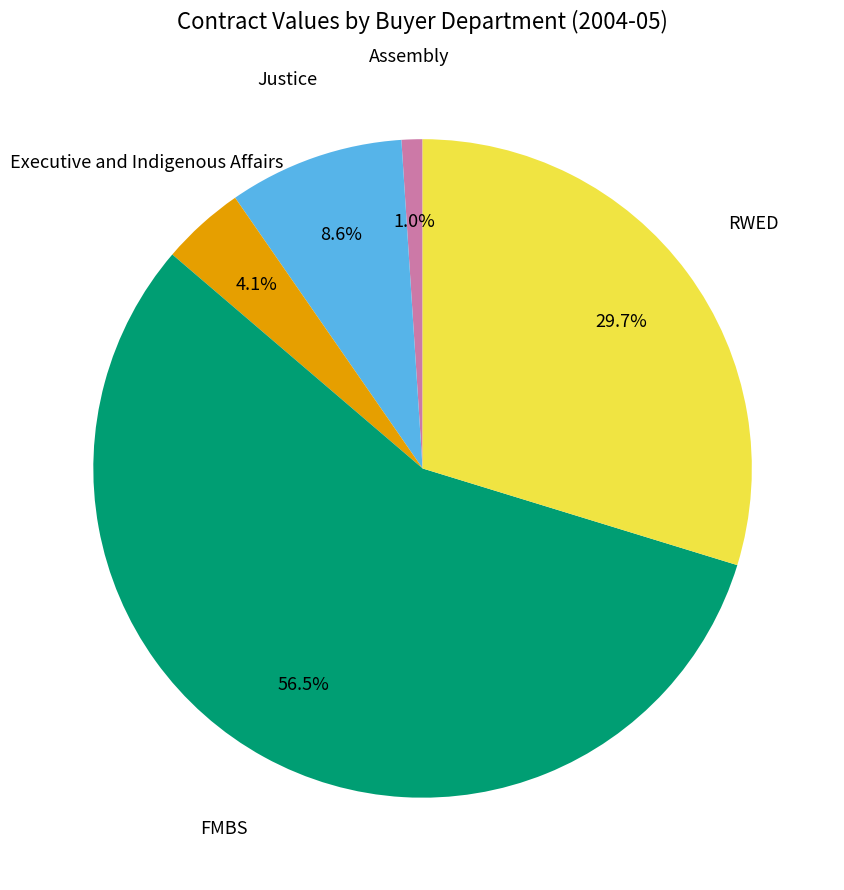

Is there a majority slice in this chart?

Yes